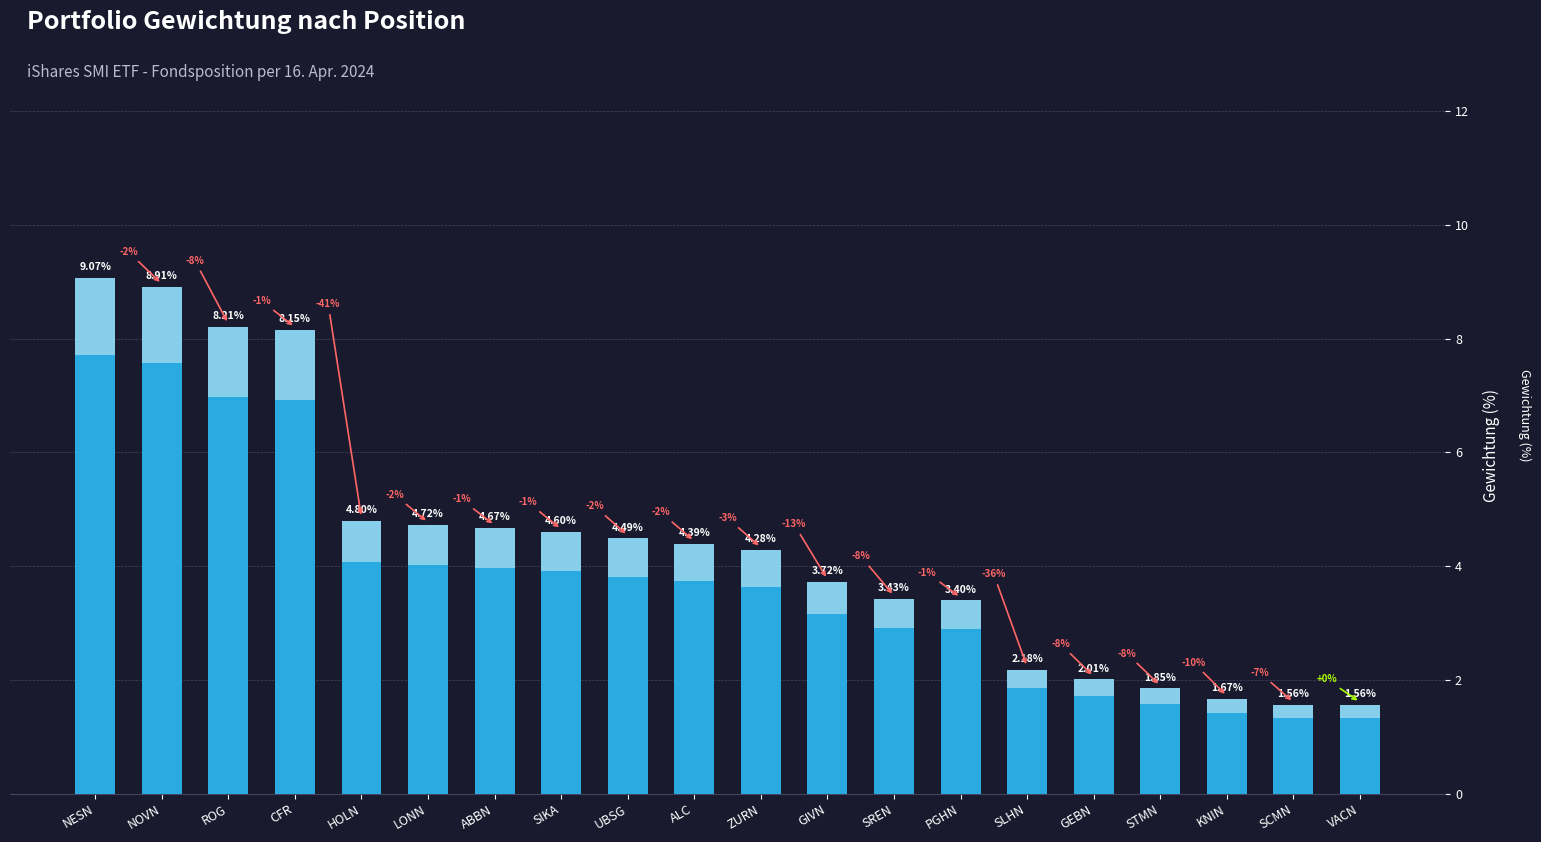

Reading left to right, transcribe all the data shown in this chart.

9.1	8.9	8.2	8.2	4.8	4.7	4.7	4.6	4.5	4.4	4.3	3.7	3.4	3.4	2.2	2.0	1.9	1.7	1.6	1.6